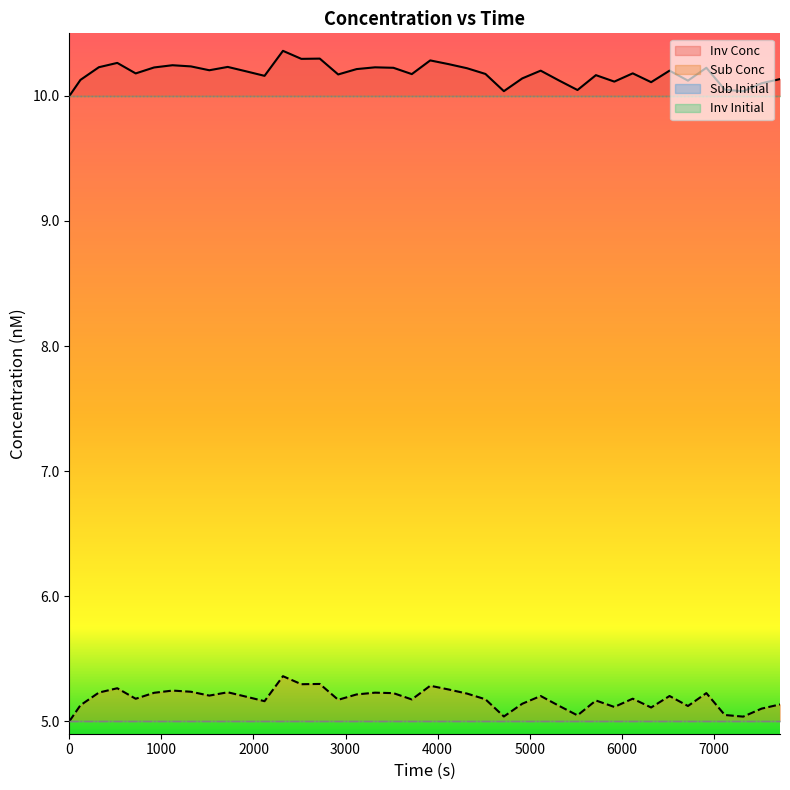

List the series in order of their overall mean, highest first.

Inv Conc, Sub Conc